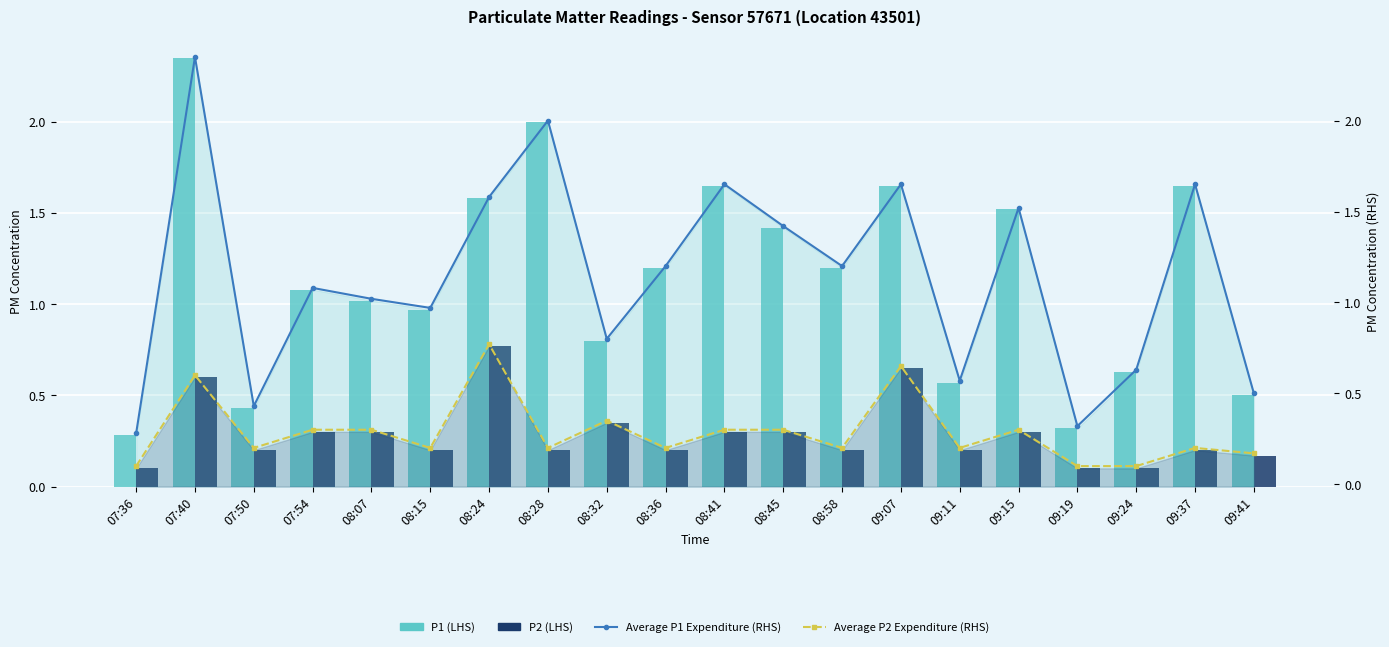

Are the bars grouped side by side (vs. stacked)?

Yes